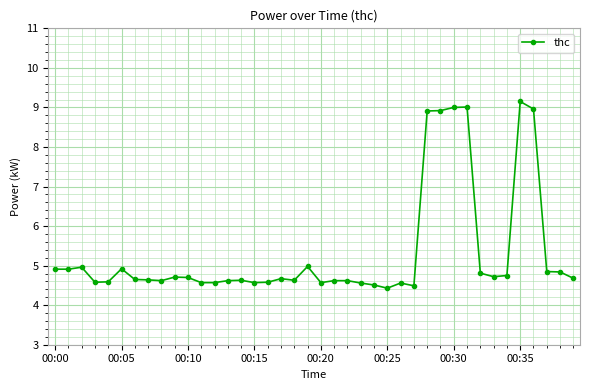

What is the average value?

5.3